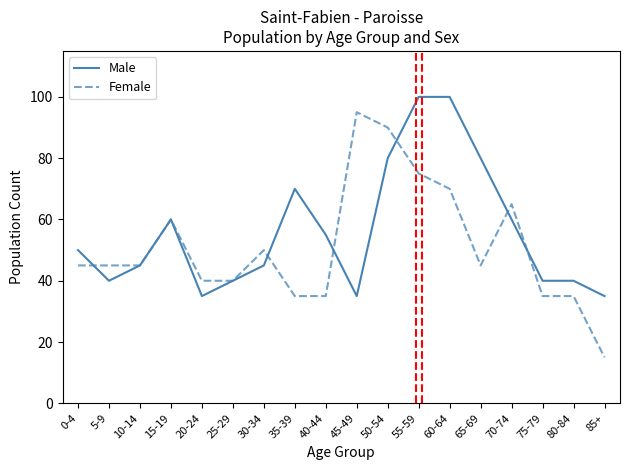

Which series has the largest total across all categories?

Male